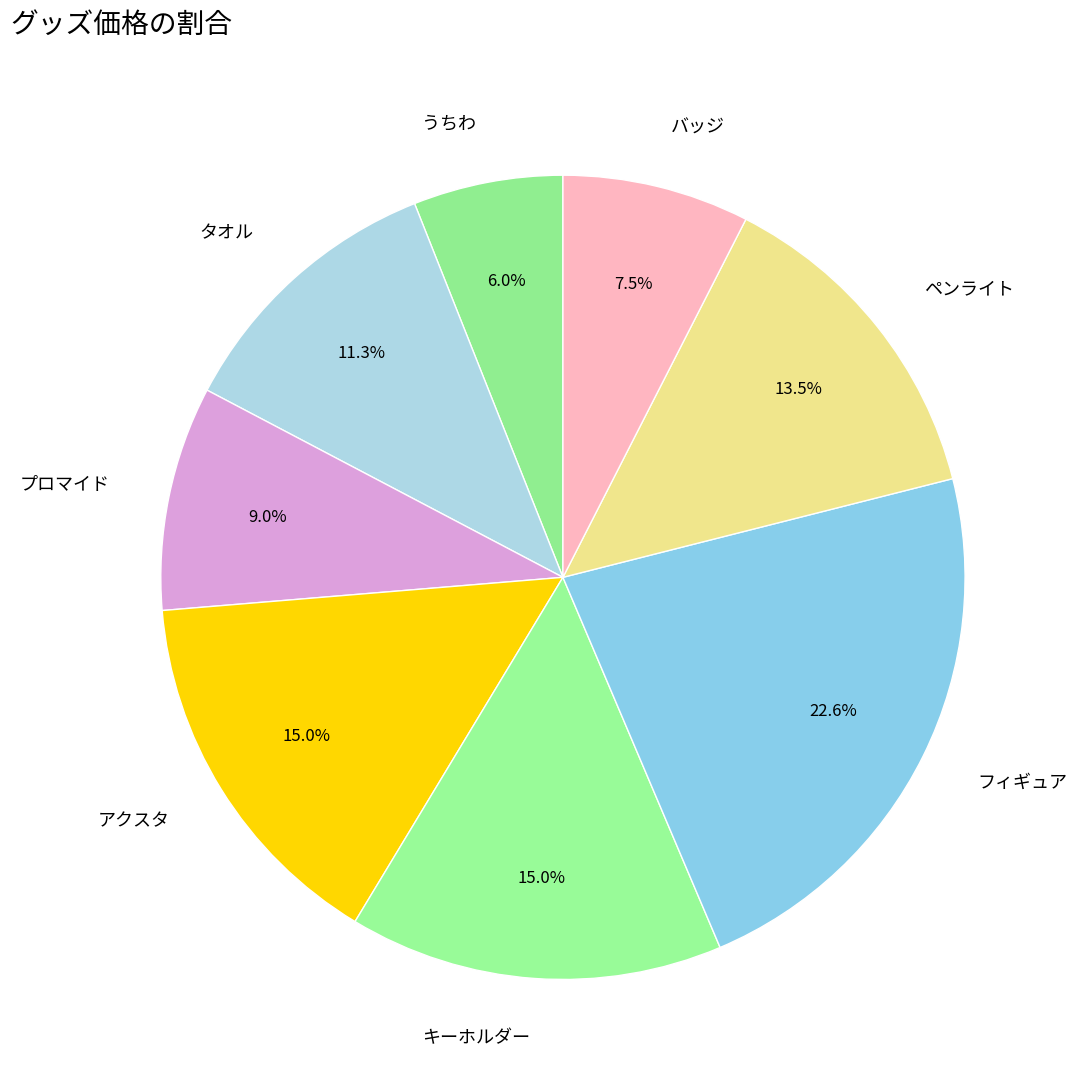

What is the ratio of the value at プロマイド to the value at タオル?

0.8